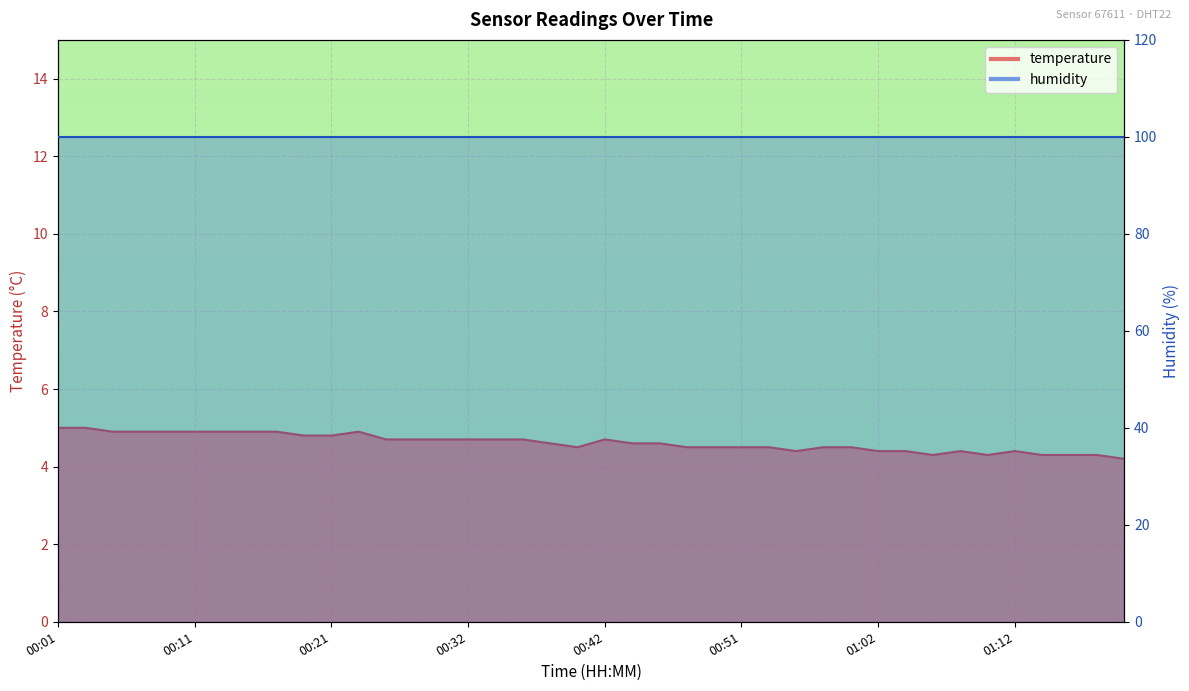

How many points are higher than both their immediate neighbors (excluding endpoints)?

4